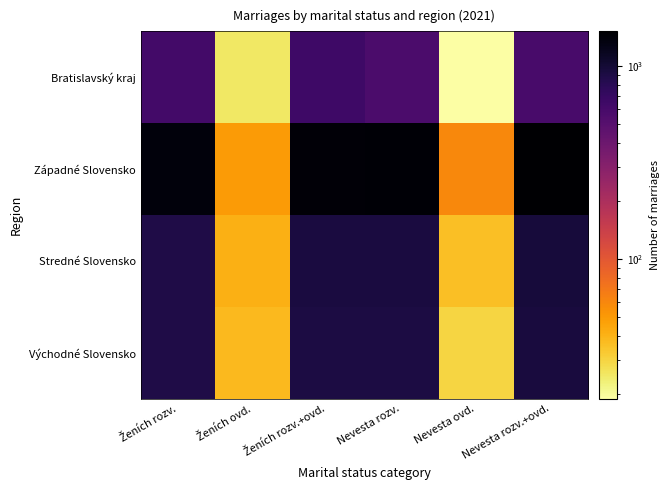

What is the minimum value shown in the chart?

19